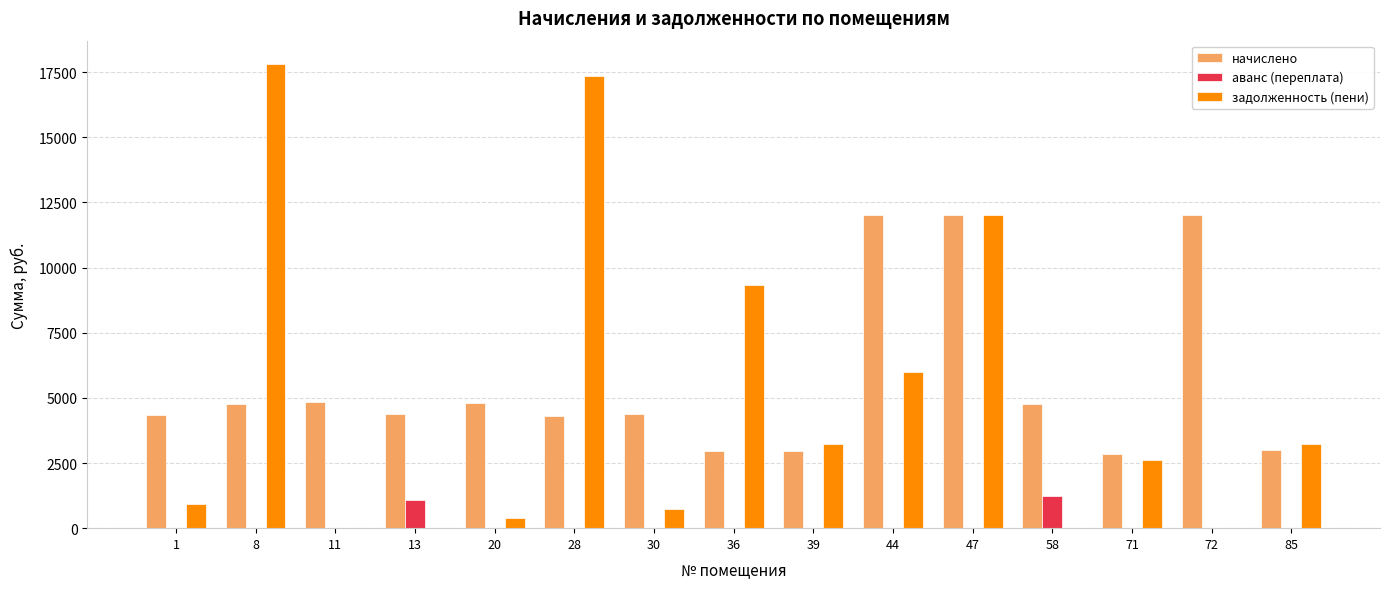

Are the bars horizontal?

No